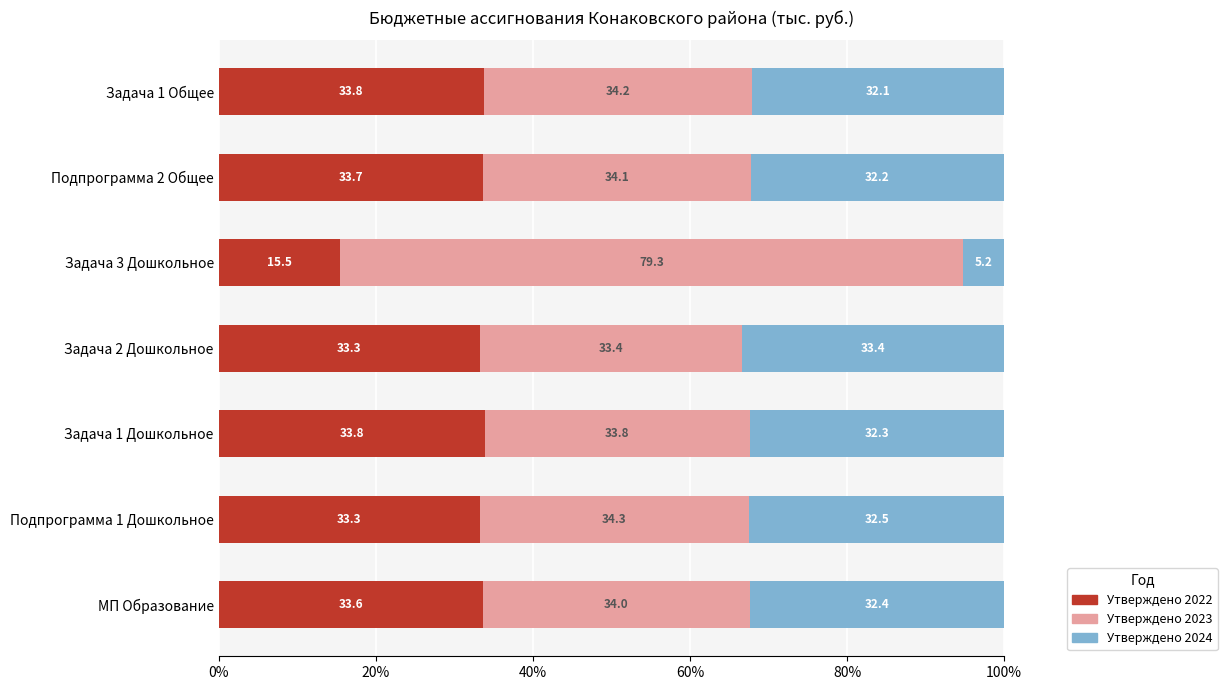

True or false: Утверждено 2022 has a value of 33.3 at Задача 2 Дошкольное.

True